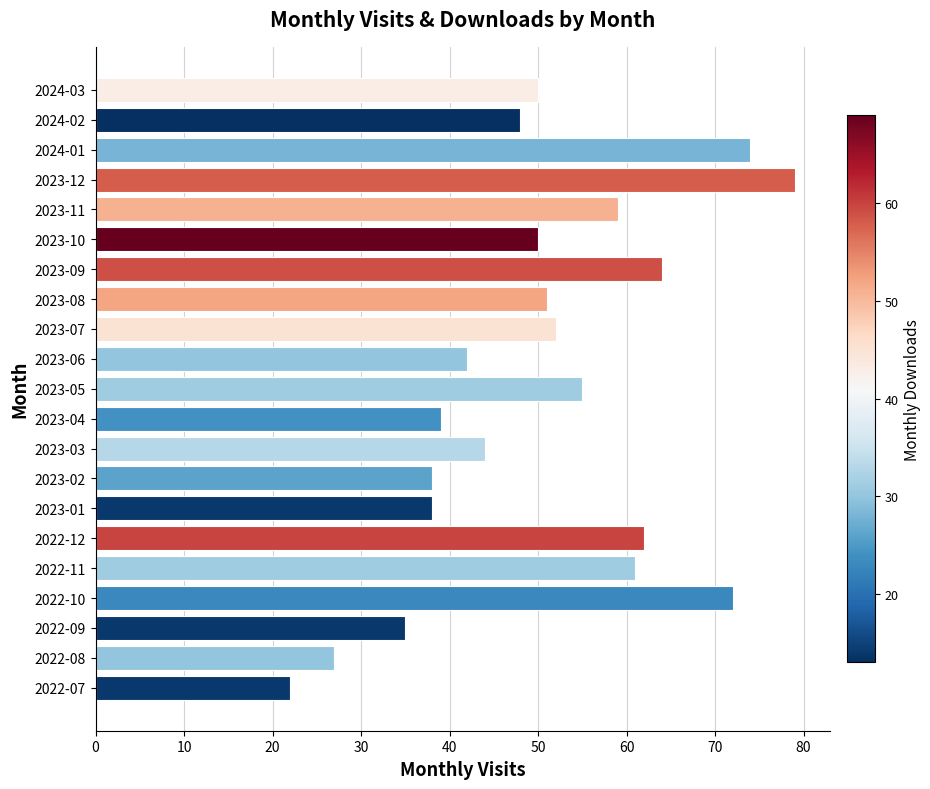

At which category does the chart reach its peak across all series?

2023-12